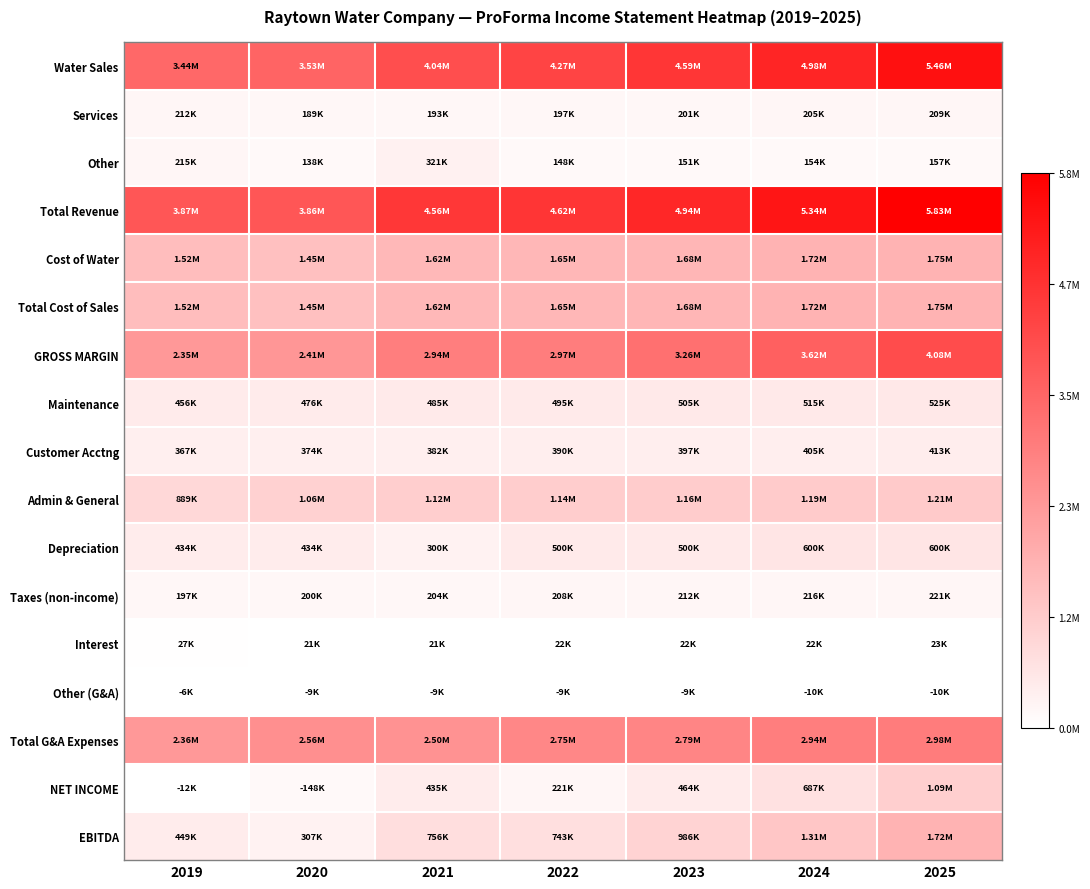

Which series changed the most between 2019 and 2020?

Total G&A Expenses